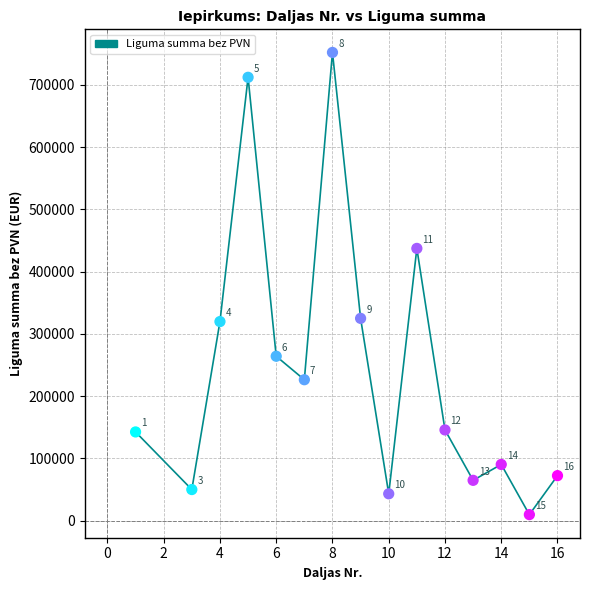

What Y value in the scatter plot is closest to 380933?

324974.6